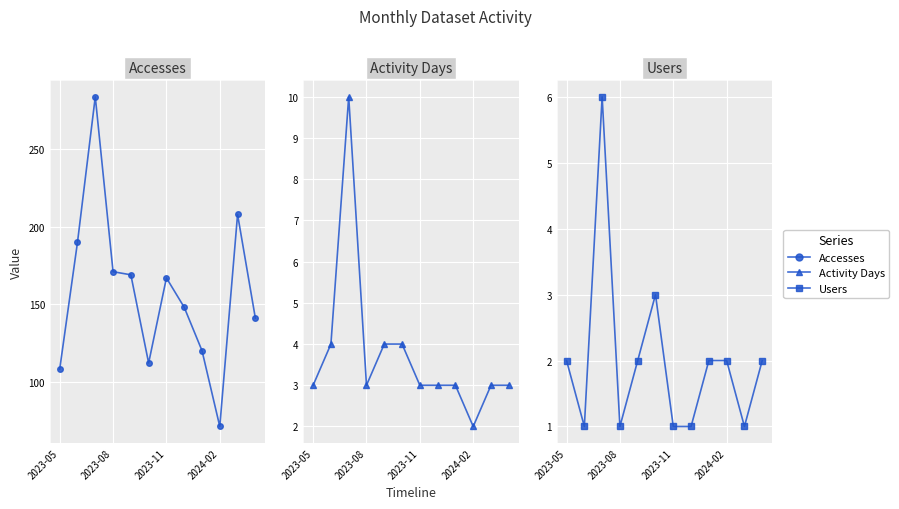

True or false: Activity Days and Accesses intersect in this chart.

False